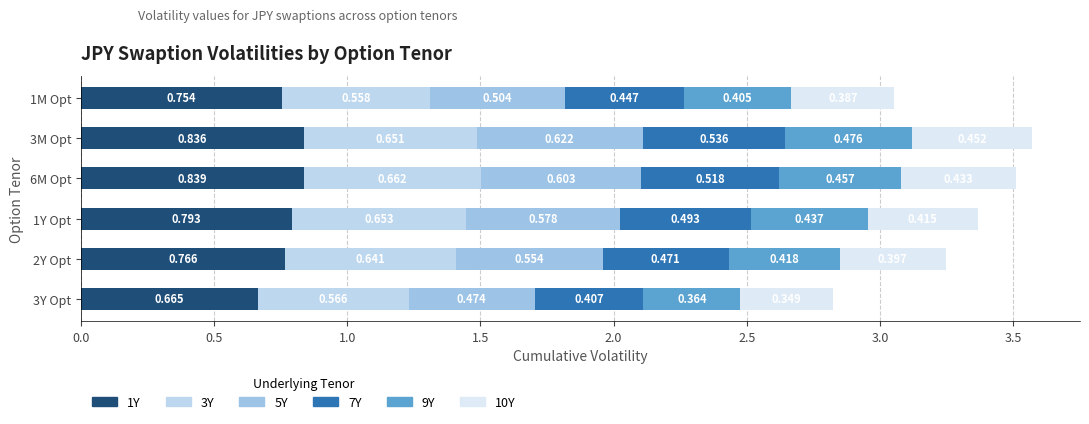

How many categories are shown in the chart?

6